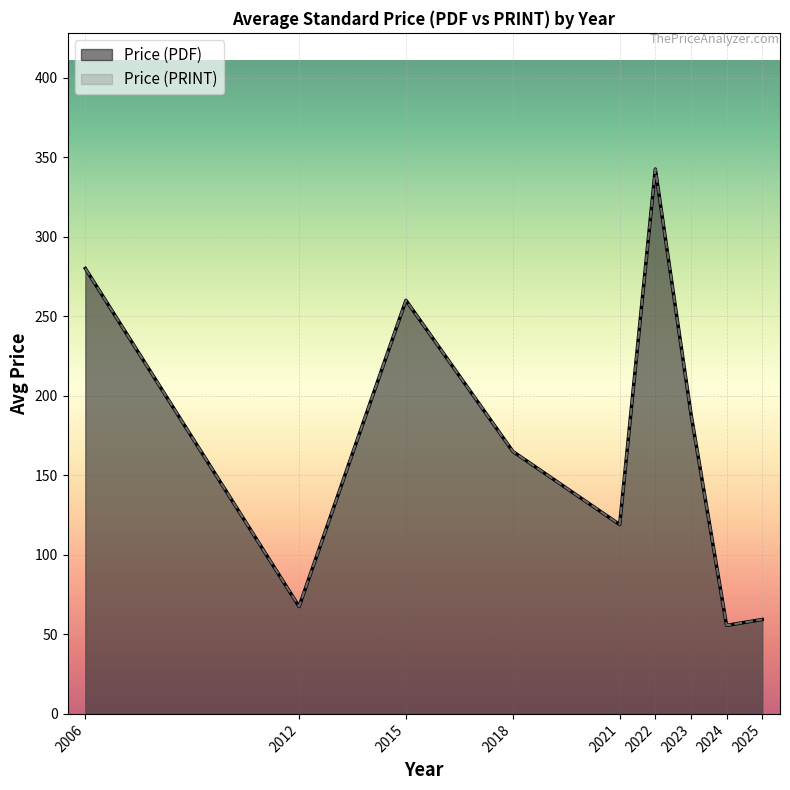

Which series changed the most between 2023 and 2012?

Price (PDF)